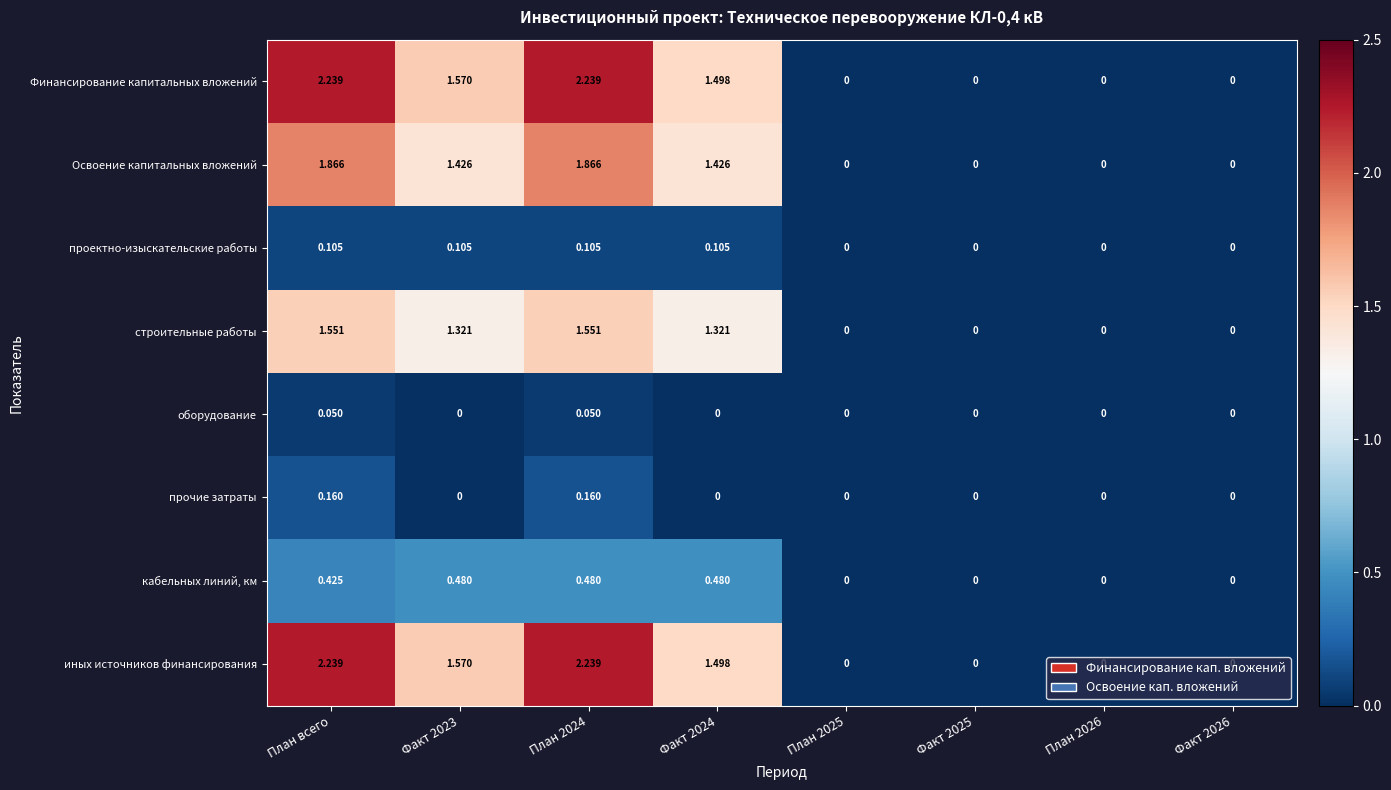

At which label does строительные работы first exceed 1?

План всего